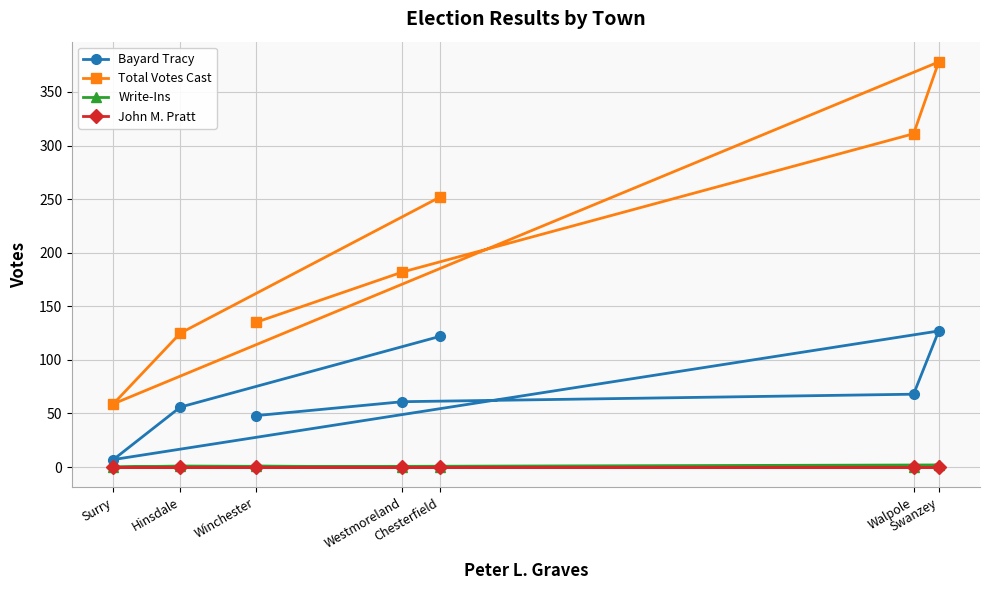

How many values in the Total Votes Cast series are below 182?

3